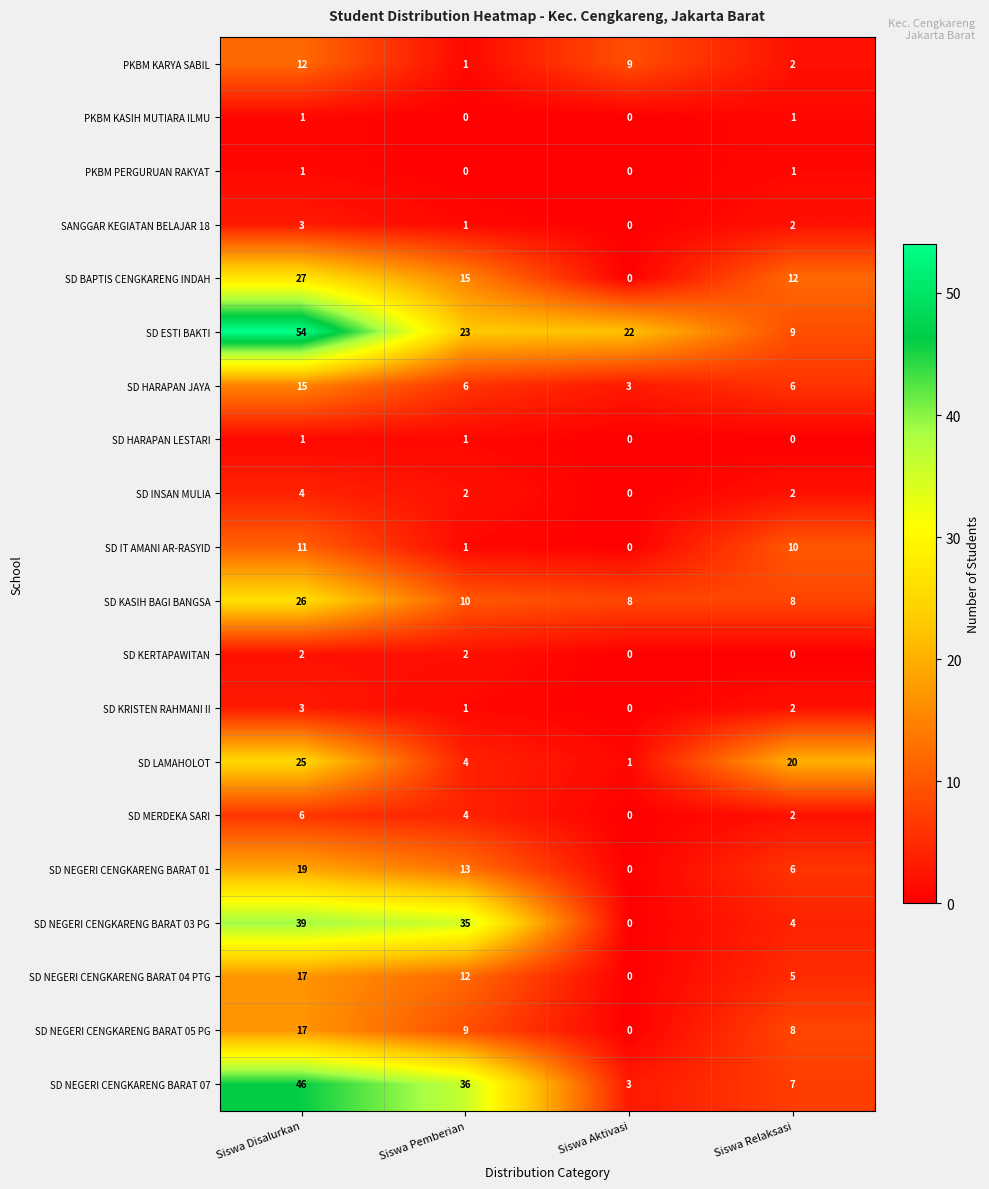

The value of SD KRISTEN RAHMANI II at Siswa Relaksasi is 2. True or false?

True